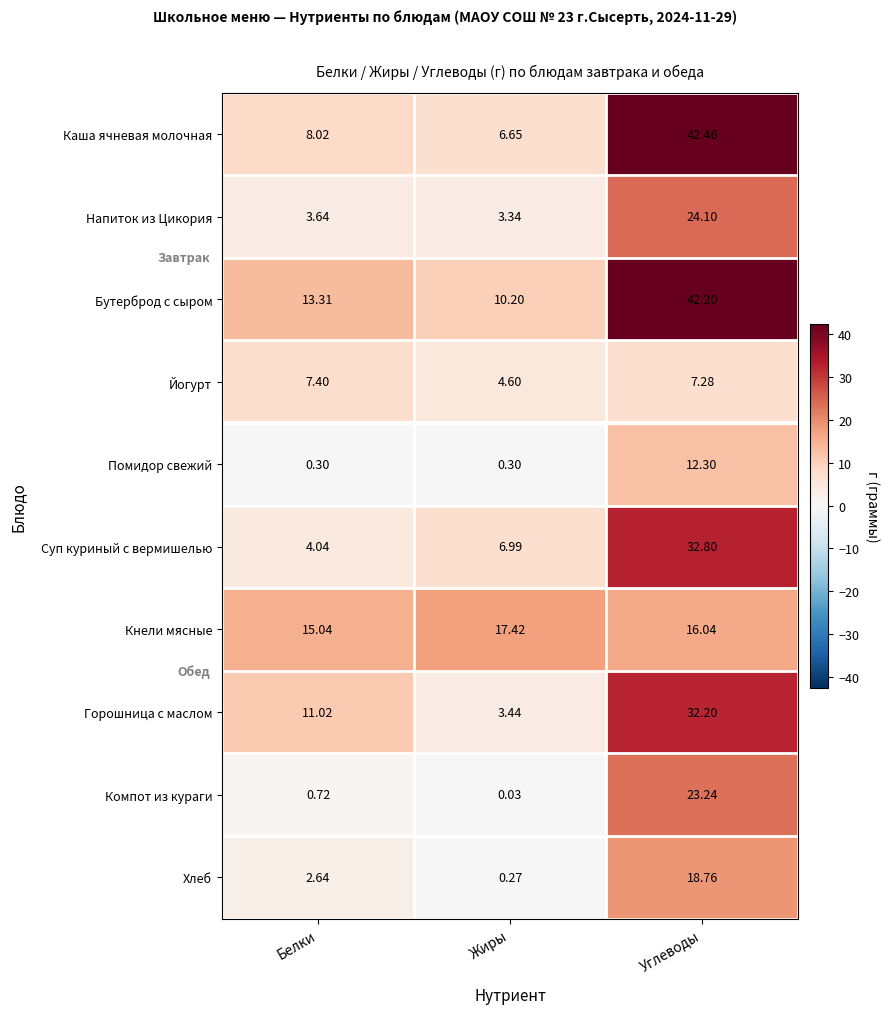

Rank the series by their maximum value, from lowest to highest.

Йогурт, Помидор свежий, Кнели мясные, Хлеб, Компот из кураги, Напиток из Цикория, Горошница с маслом, Суп куриный с вермишелью, Бутерброд с сыром, Каша ячневая молочная